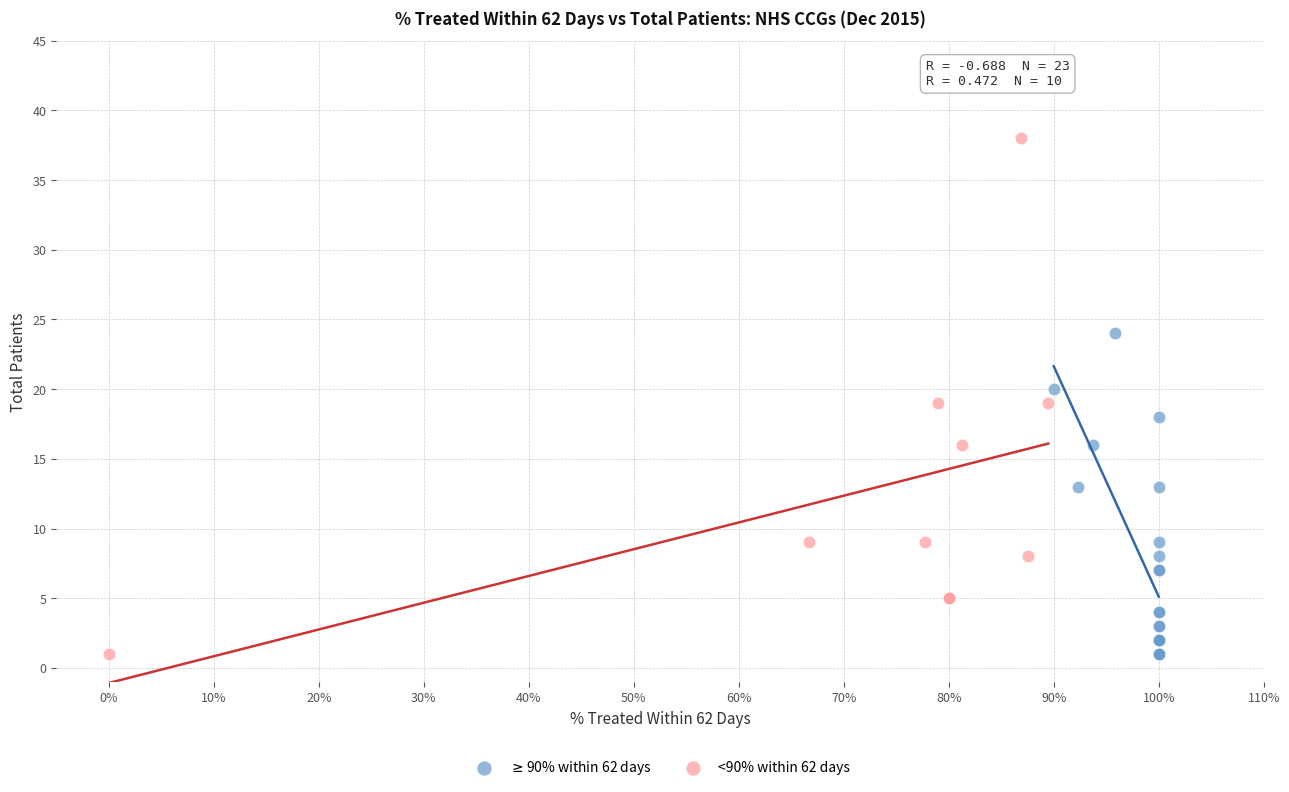

Which series has the widest spread of Y values?

<90% within 62 days